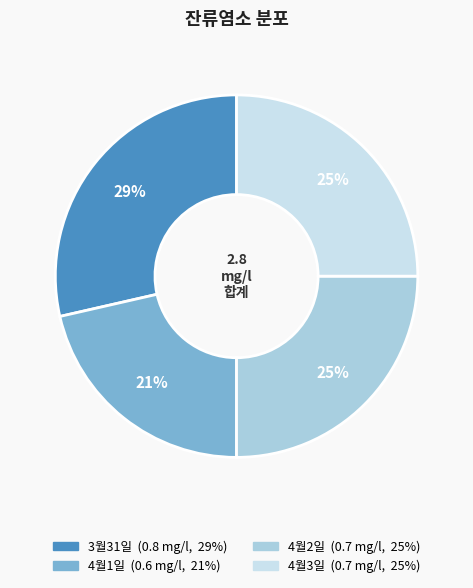

What percentage is the 4월3일 slice, to the nearest percent?

25%